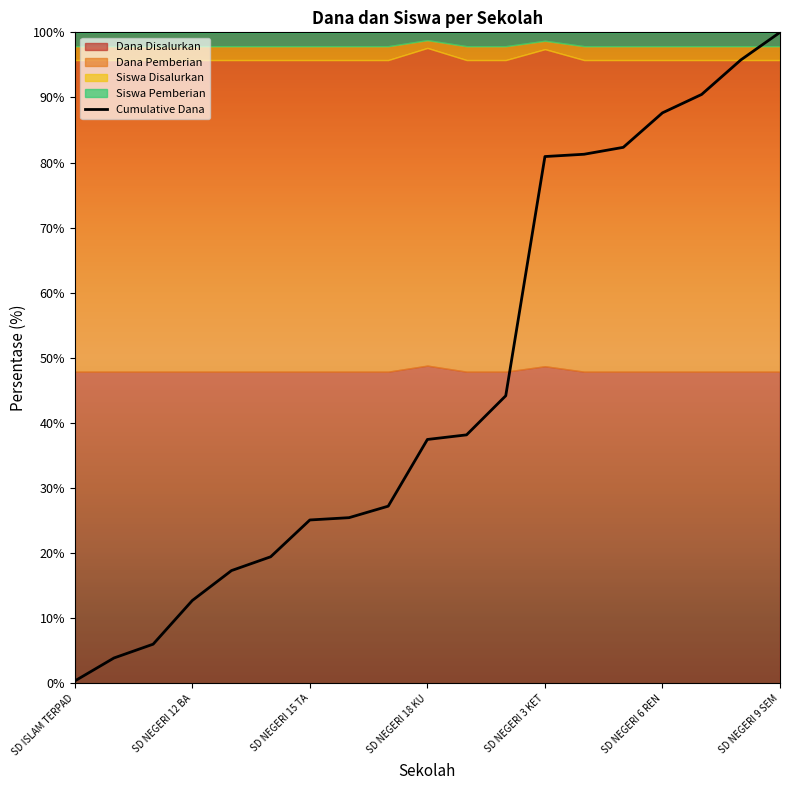

Is it true that Cumulative Dana equals 80.9 at SD NEGERI 3 KET?

True